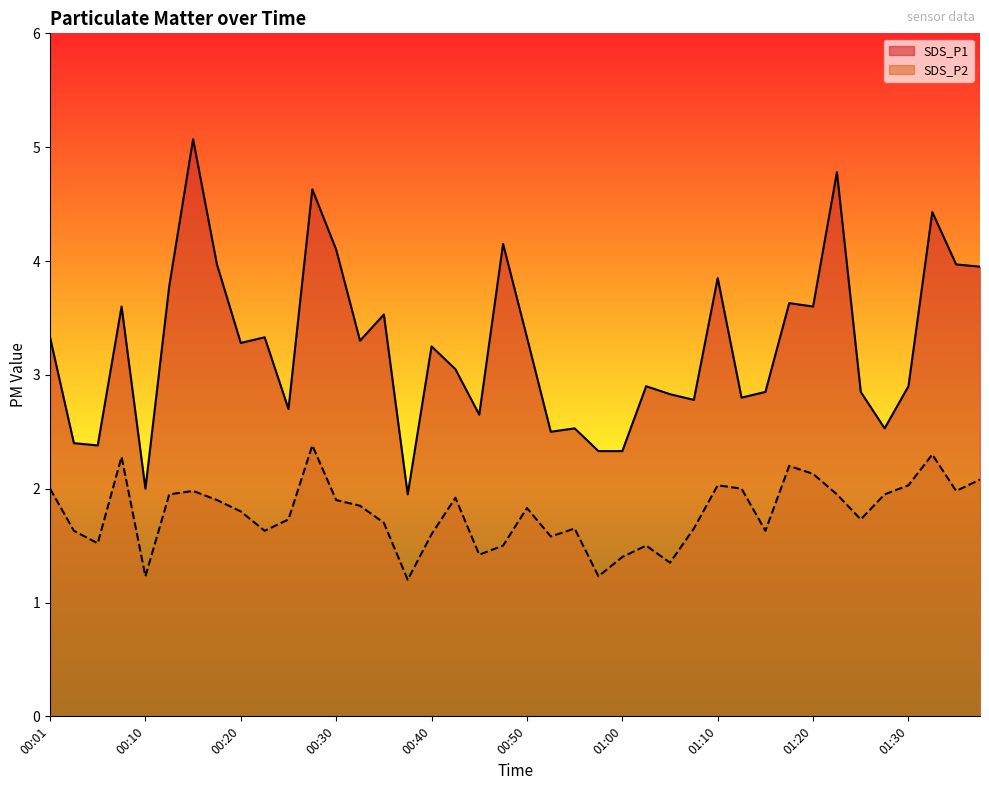

What is the difference between the maximum and minimum values in the SDS_P1 series?

3.1